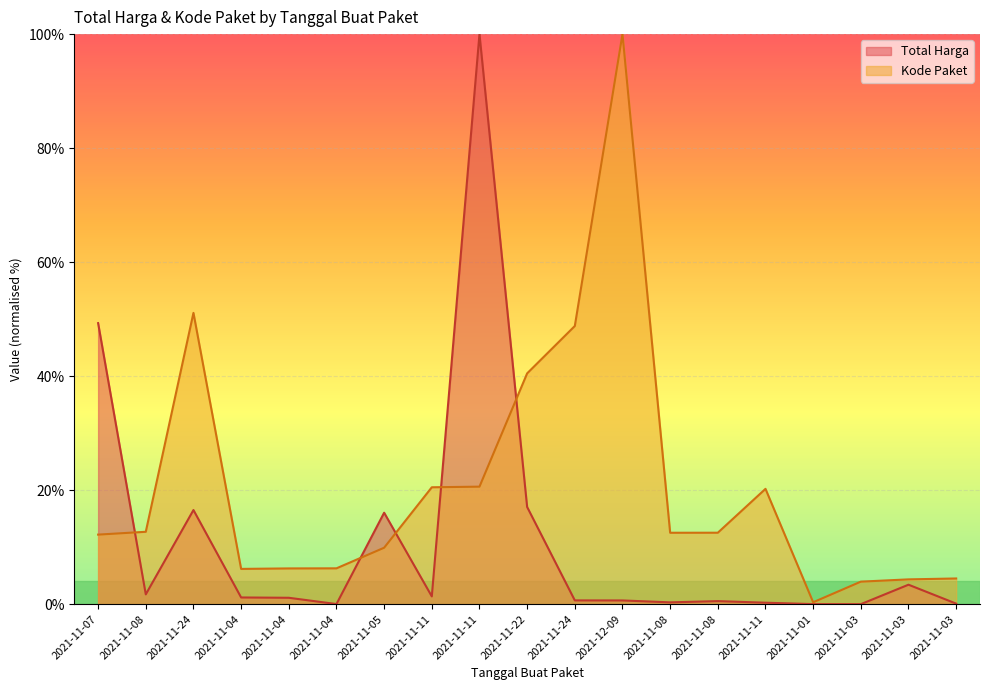

Where is Kode Paket nearest to the value 50?

2021-11-24